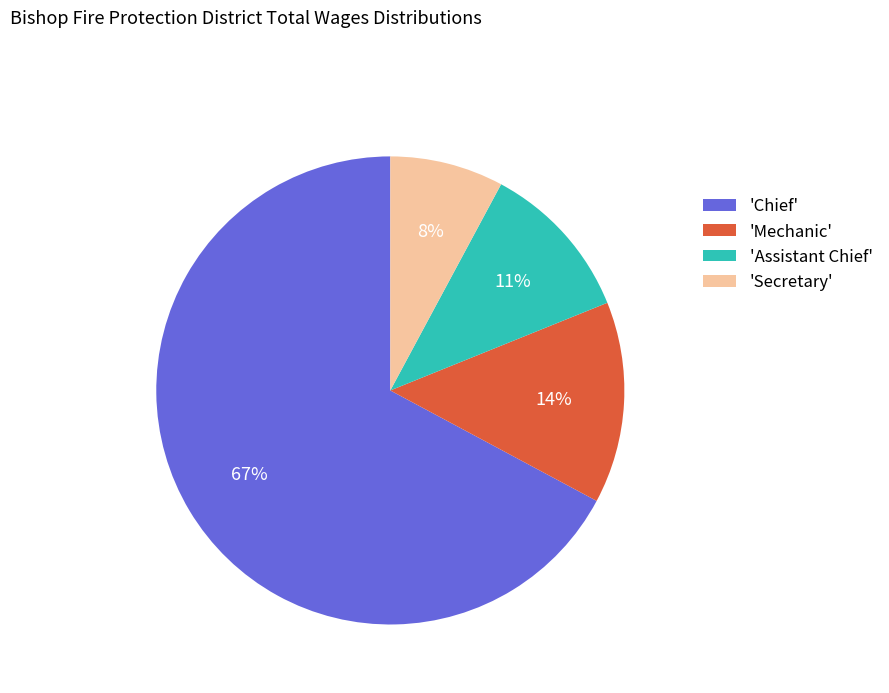

Which slice is the largest?

'Chief'